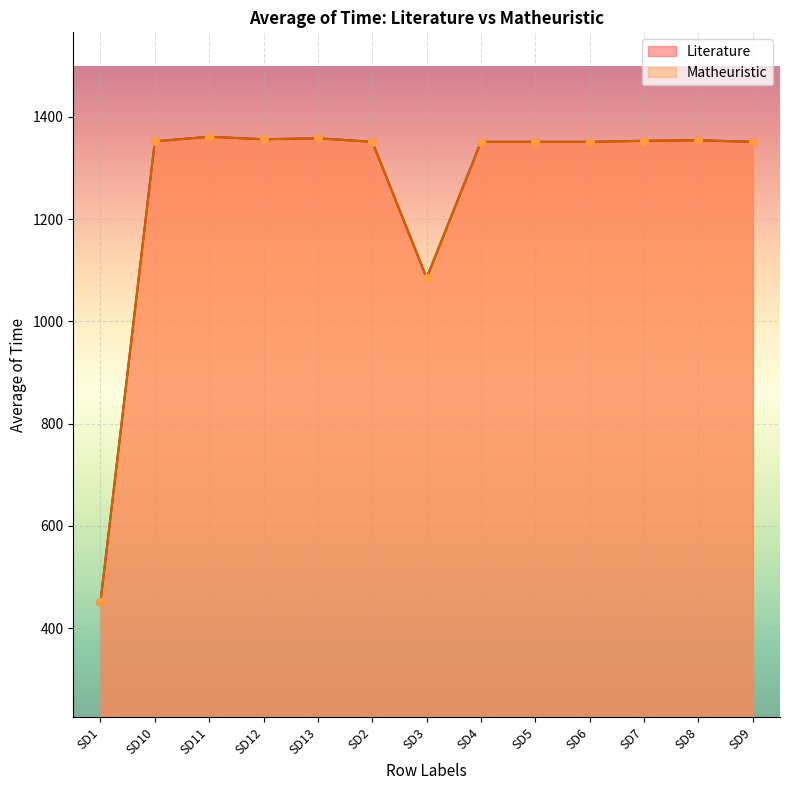

Which series has the largest total across all categories?

Literature